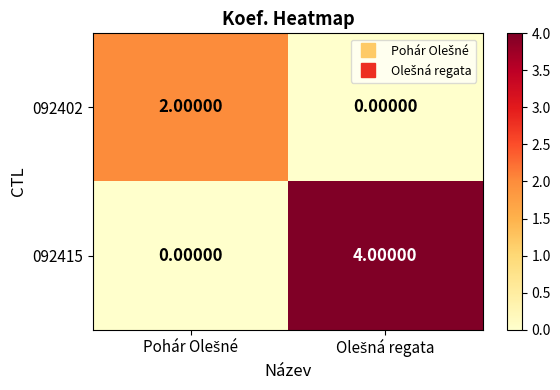

Rank the series by their maximum value, from lowest to highest.

092402, 092415